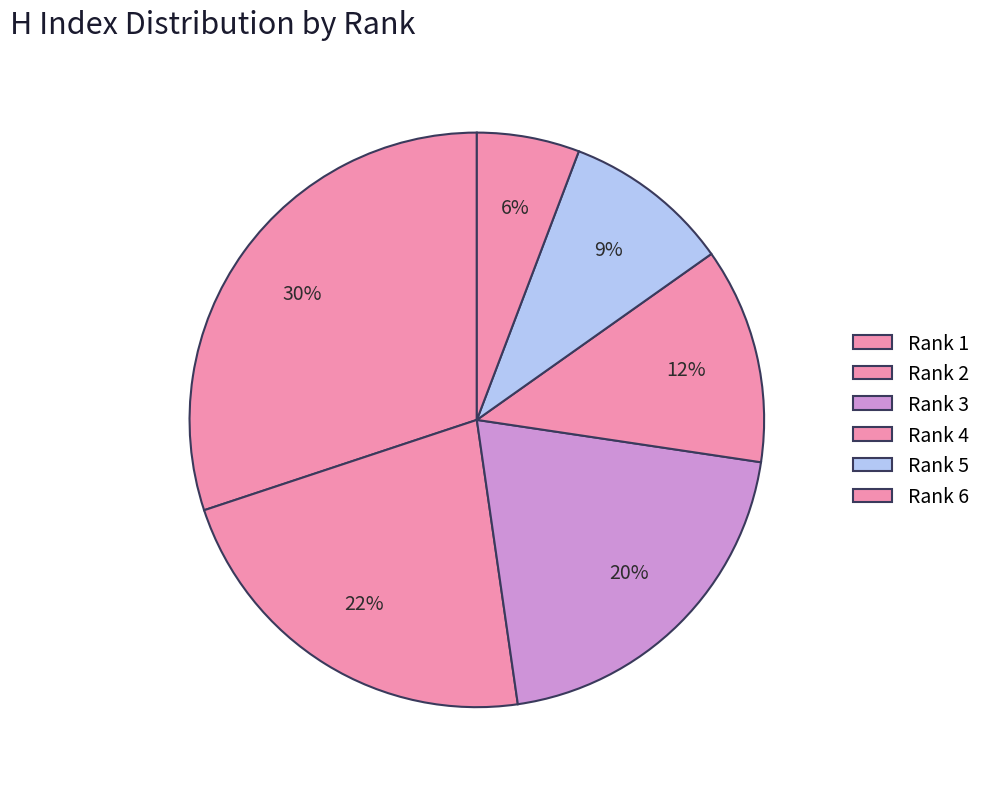

Rank the categories by value from highest to lowest.

5, 2, 3, 4, 1, 6